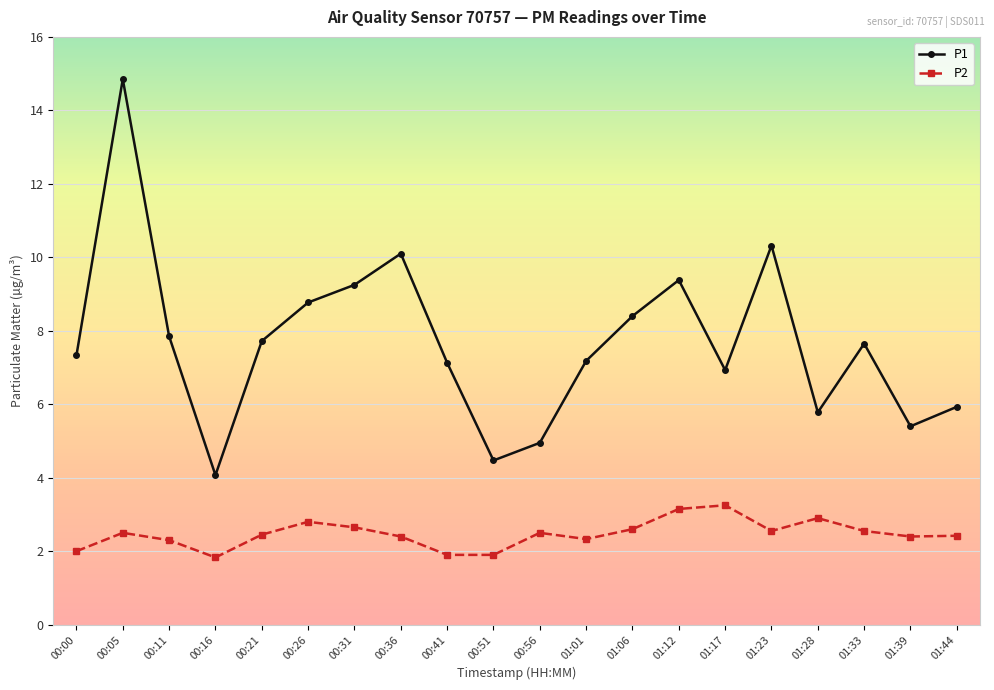

True or false: P1 and P2 cross at least once.

False